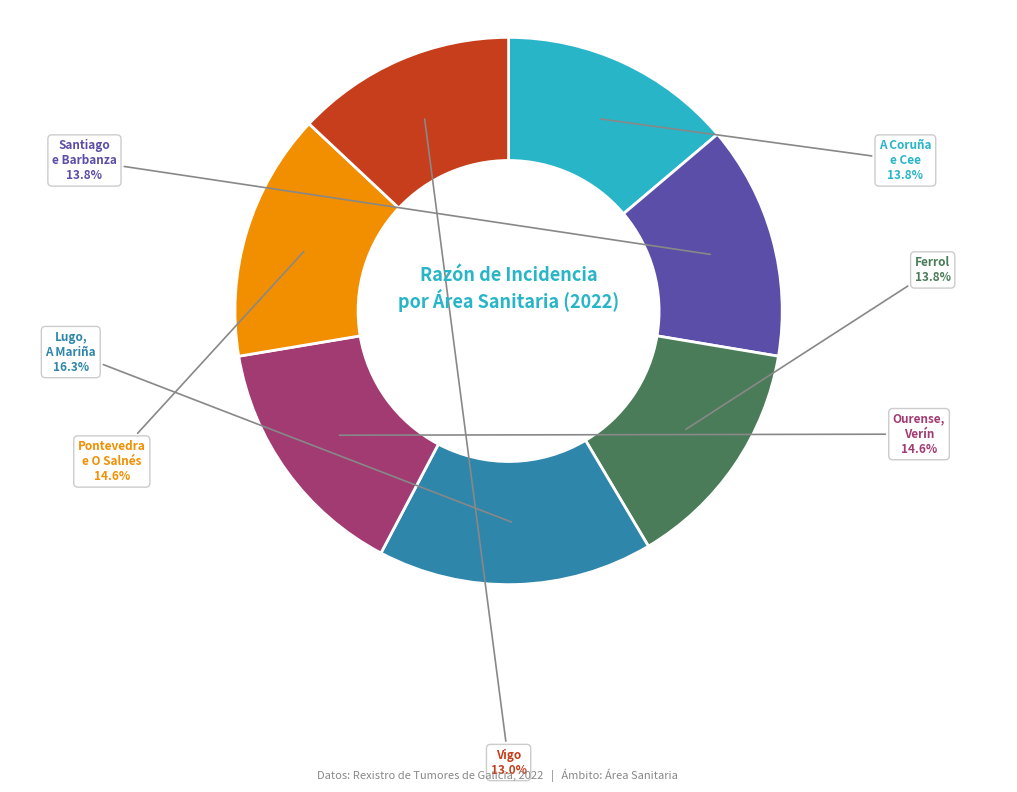

Count the number of slices in the pie.

7